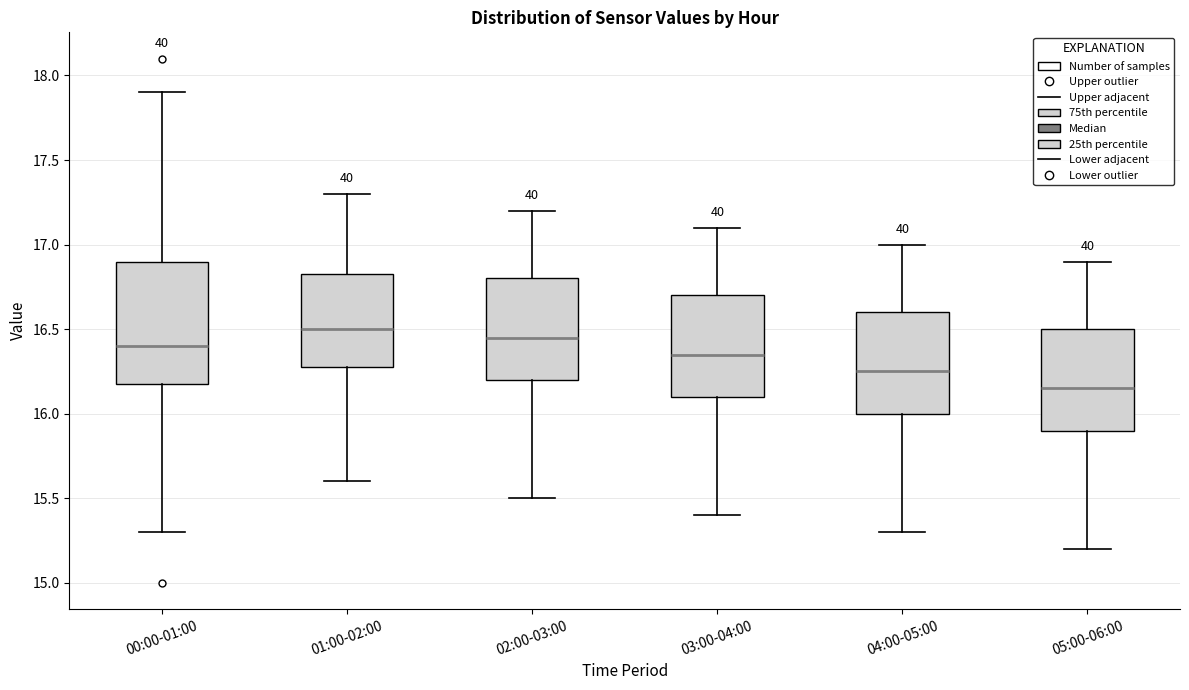

Reading left to right, read every box against the y-axis: the position of its median line, the range the box covers, and the ends of its whiskers. The values are not printed on the chart, so give them approximately, as read against the axis.

00:00-01:00: median 16.40, box 16.20 to 16.90, whiskers 15.30 to 17.90
01:00-02:00: median 16.50, box 16.30 to 16.85, whiskers 15.60 to 17.30
02:00-03:00: median 16.45, box 16.20 to 16.80, whiskers 15.50 to 17.20
03:00-04:00: median 16.35, box 16.10 to 16.70, whiskers 15.40 to 17.10
04:00-05:00: median 16.25, box 16.00 to 16.60, whiskers 15.30 to 17.00
05:00-06:00: median 16.15, box 15.90 to 16.50, whiskers 15.20 to 16.90